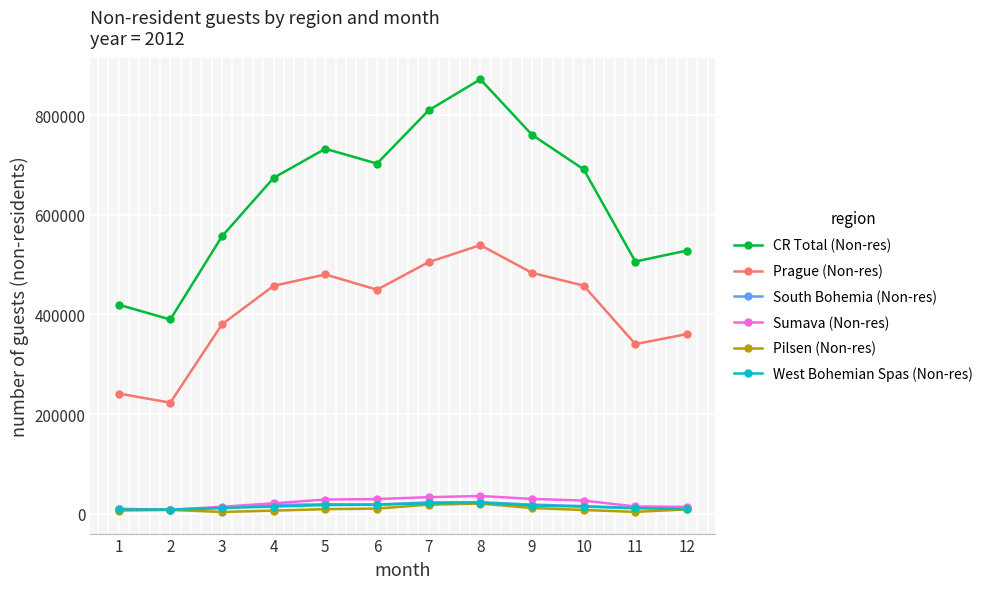

Count the number of categories in the chart.

12